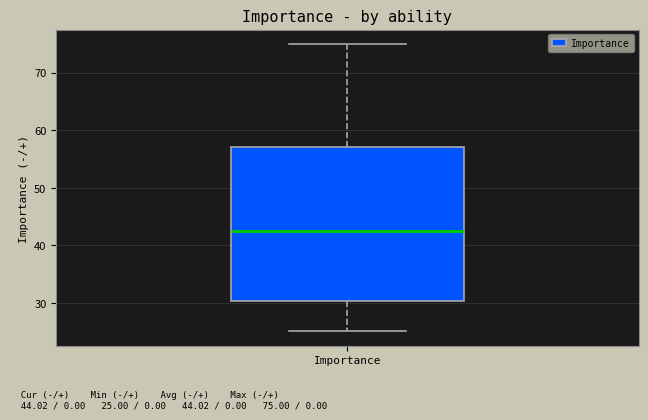

Where does the upper whisker of the box for Importance end on the y-axis? The values are not printed on the chart, so give them approximately, as read against the axis.

75